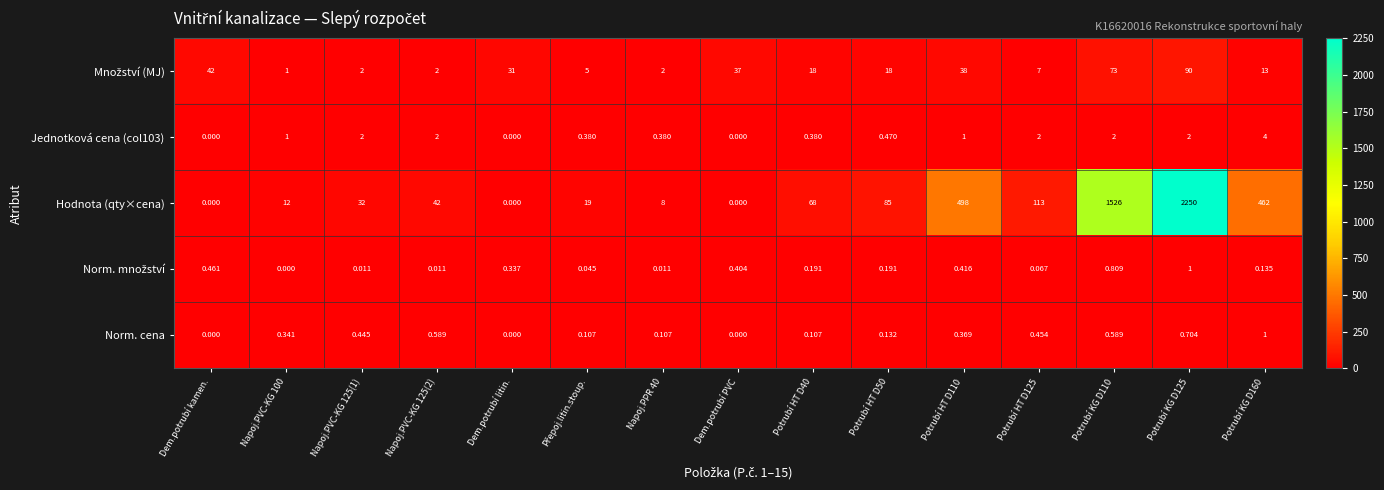

Which series has the largest total across all categories?

Hodnota (qty×cena)